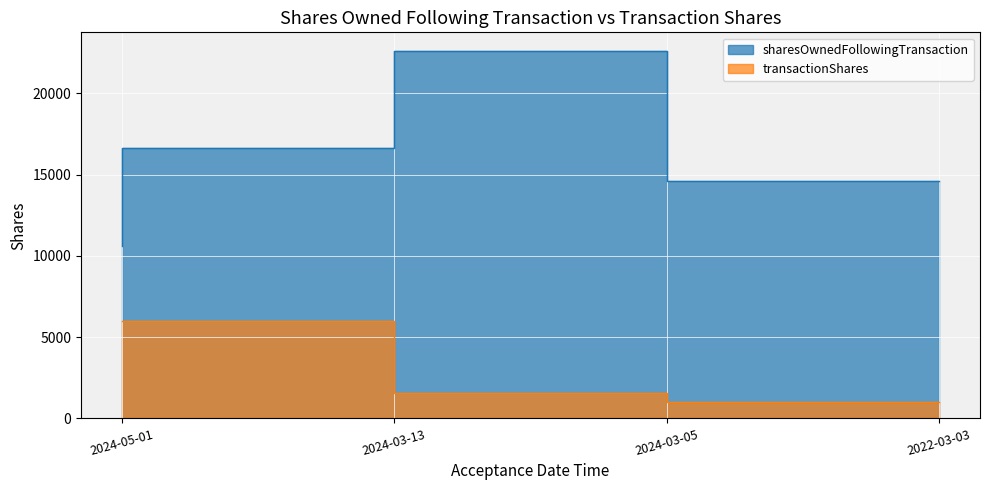

Reading left to right, transcribe all the data shown in this chart.

sharesOwnedFollowingTransaction: 2024-05-01=10633	2024-03-13=16633	2024-03-05=22633	2022-03-03=14614
transactionShares: 2024-05-01=6000	2024-03-13=6000	2024-03-05=1538	2022-03-03=1000